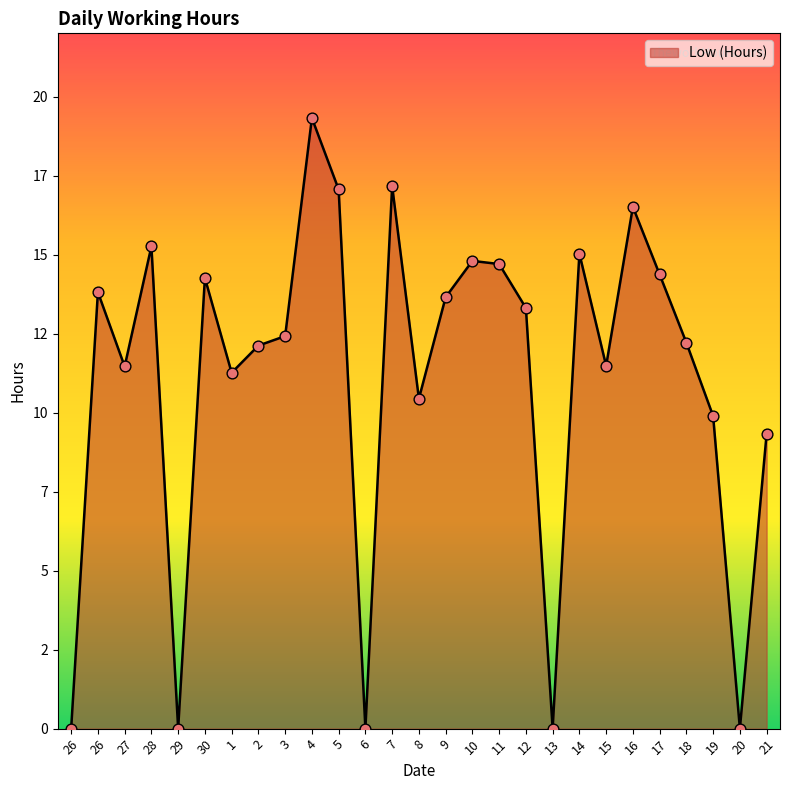

Between 12 and 3, which is larger?

12